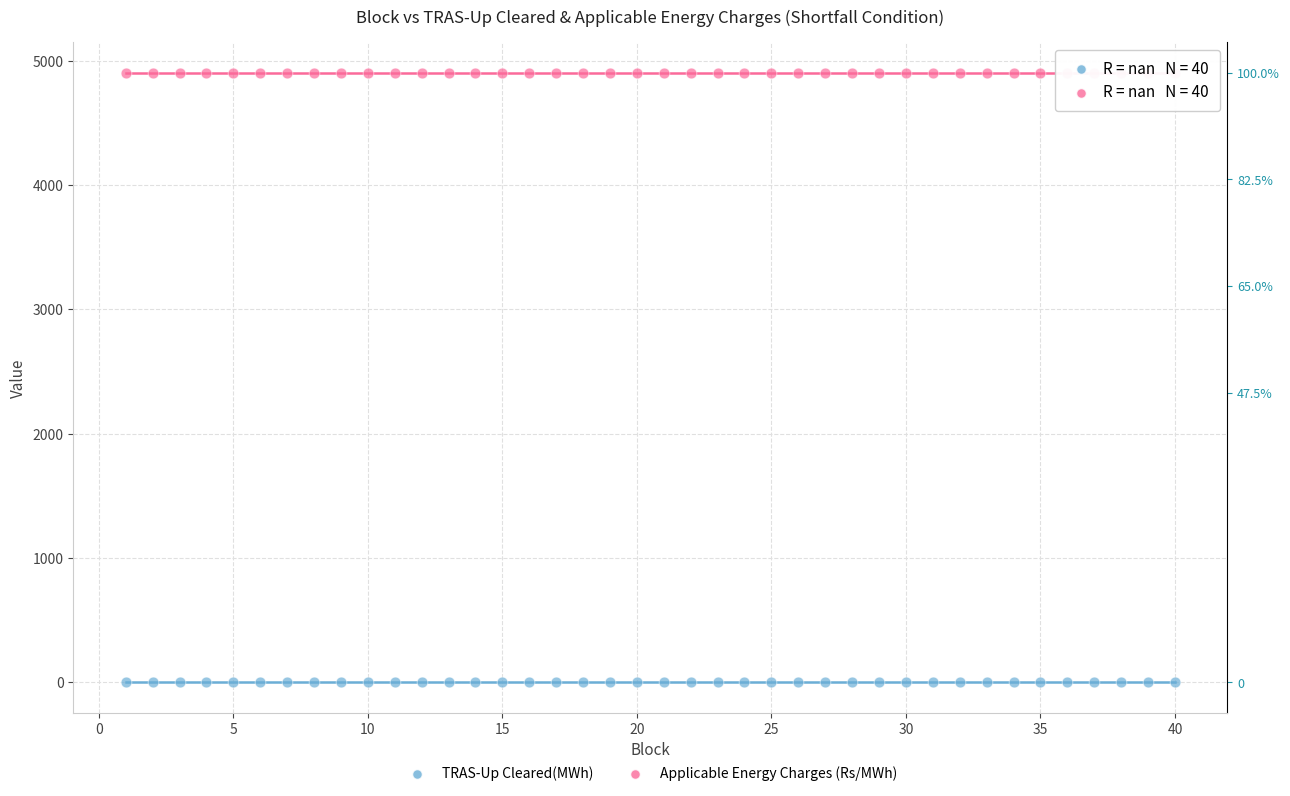

Which series contains the lowest Y value?

TRAS-Up Cleared(MWh)